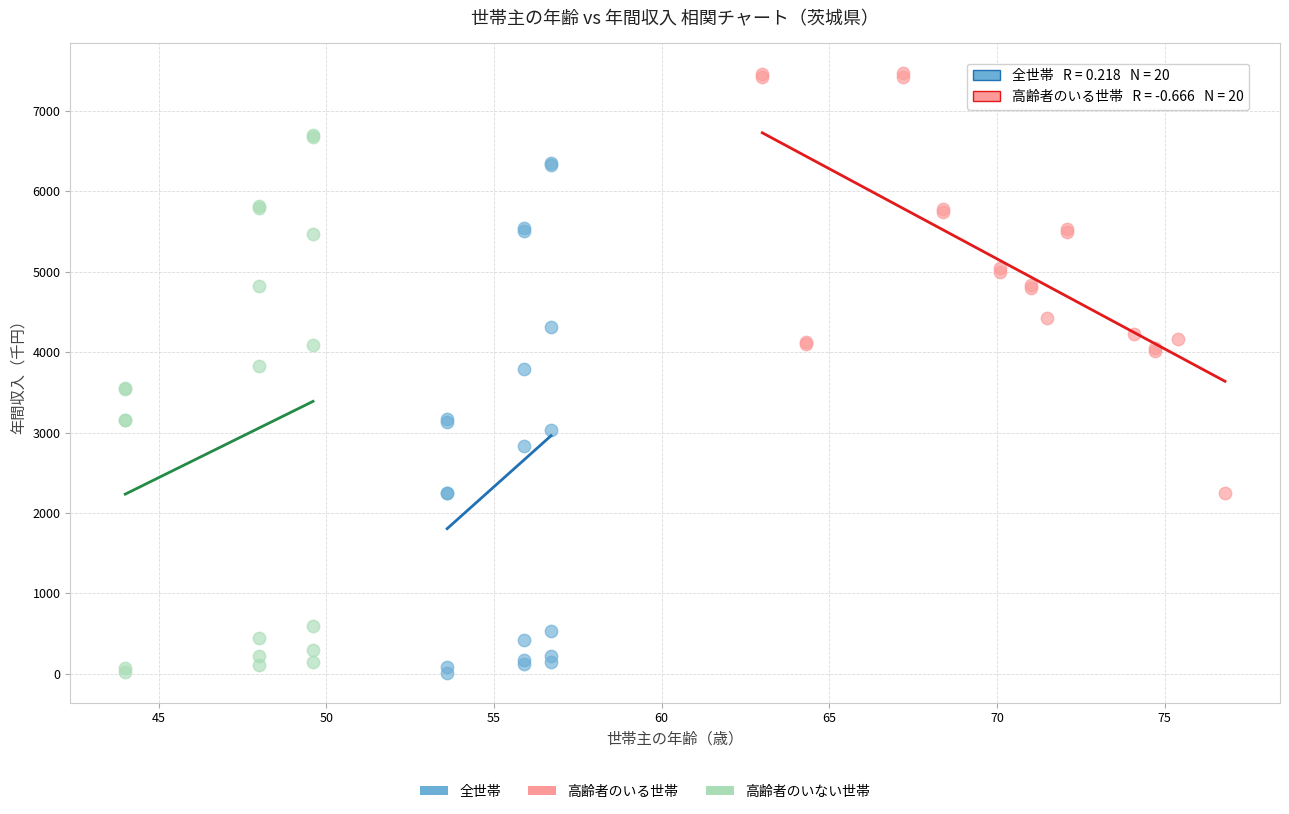

Which series has the widest spread of Y values?

高齢者のいない世帯